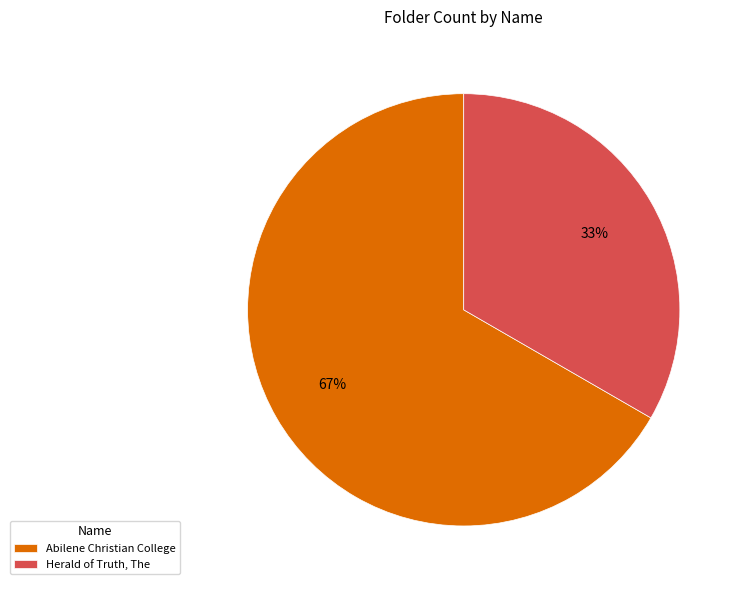

What percentage is the Abilene Christian College slice, to the nearest percent?

67%